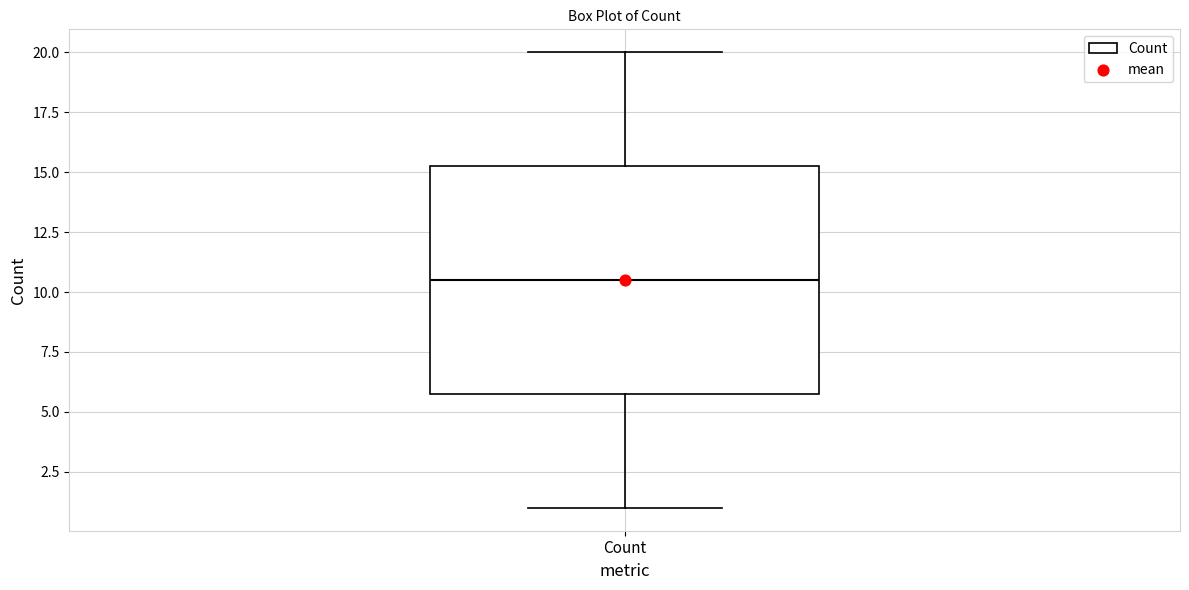

Transcribe this box plot: give where the median line is, the range the box spans, and where the two whiskers end, as read against the y-axis. The values are not printed on the chart, so give them approximately, as read against the axis.

median 10.5, box 6.0 to 15.5, whiskers 1.0 to 20.0